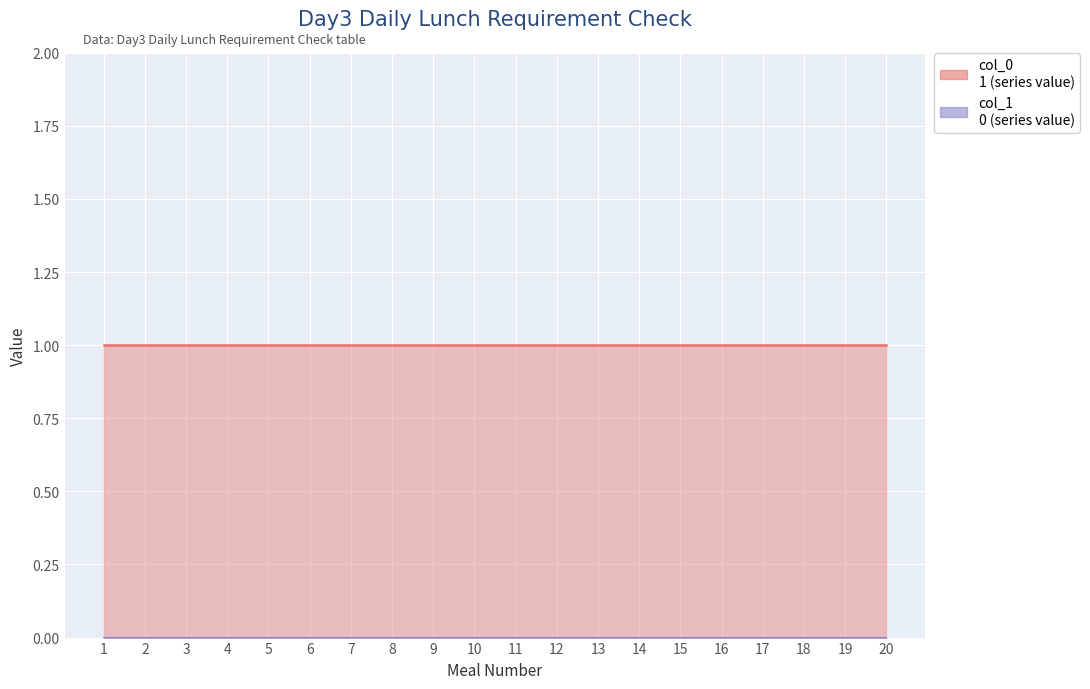

How many data points does each series have?

20